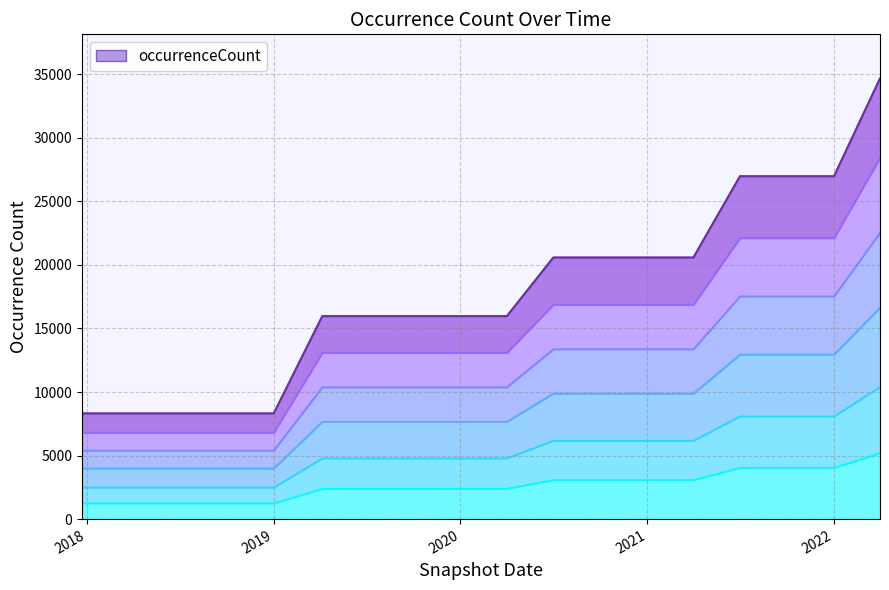

Reading left to right, extract all data points from this chart.

1247.5	1247.5	1247.5	1247.5	1247.5	2395.7	2395.7	2395.7	2395.7	2395.7	3088.0	3088.0	3088.0	3088.0	4047.0	4047.0	4047.0	5201.8